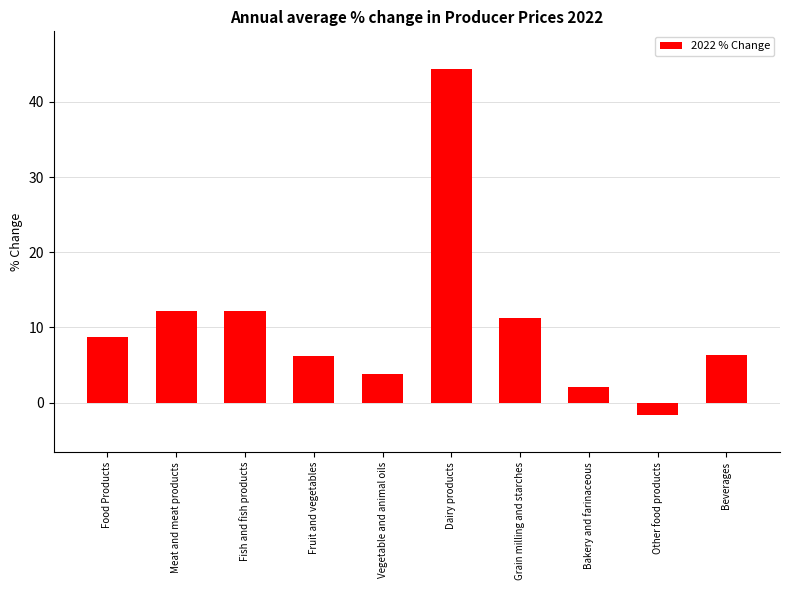

Are the bars horizontal?

No